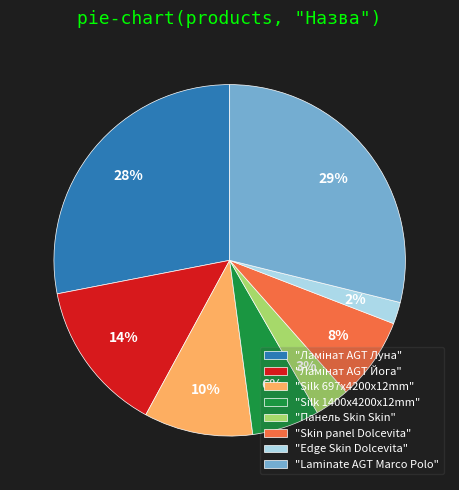

To the nearest percent, what is the average slice percentage?

12%